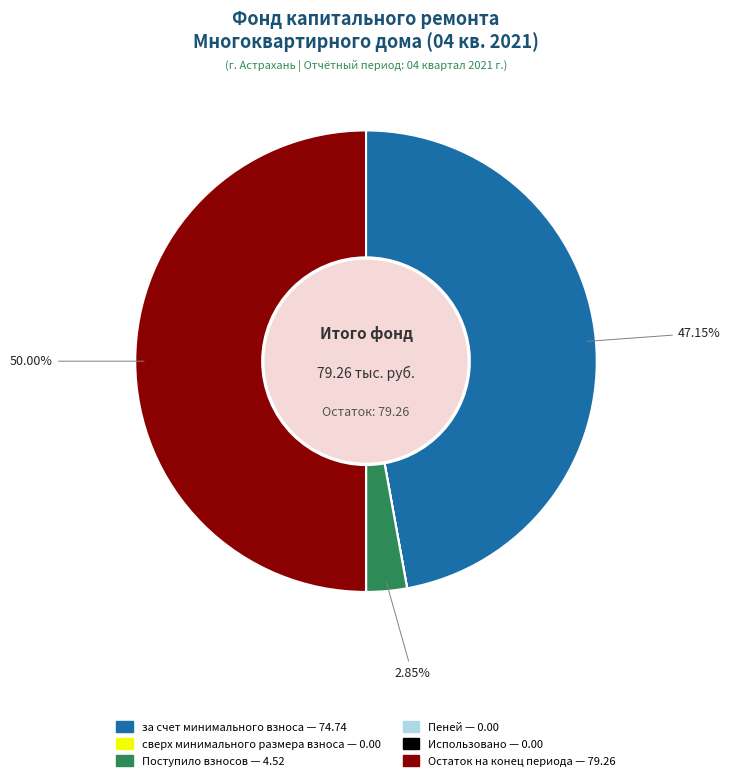

What percentage is the Остаток на конец периода slice, to the nearest percent?

50%